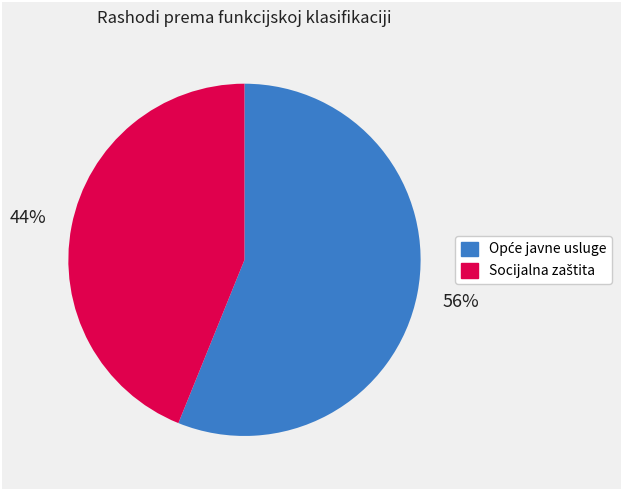

Is there a majority slice in this chart?

Yes